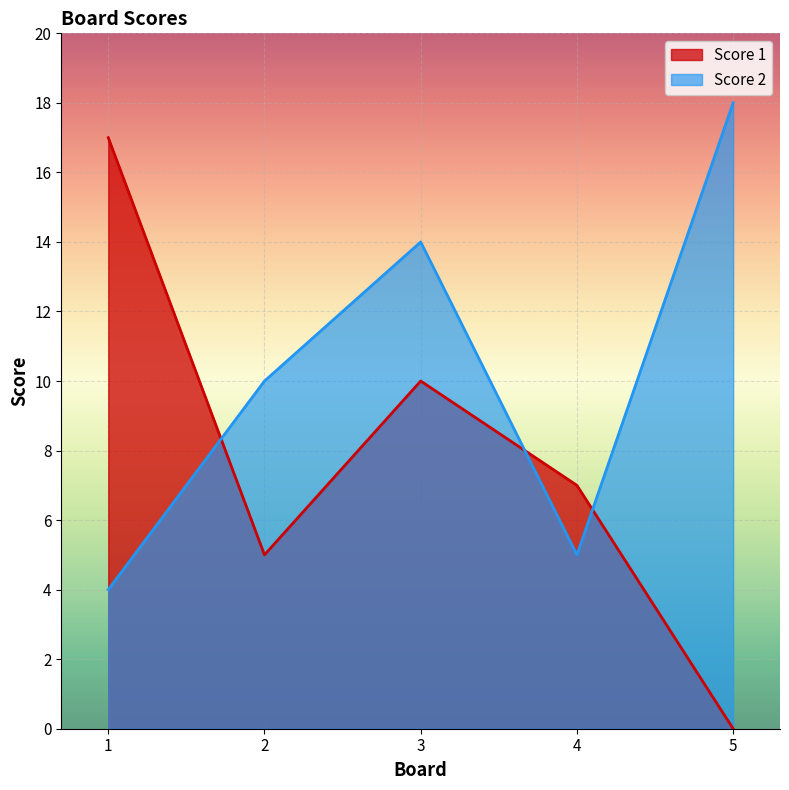

Which category has the lowest value in the Score 2 series?

1